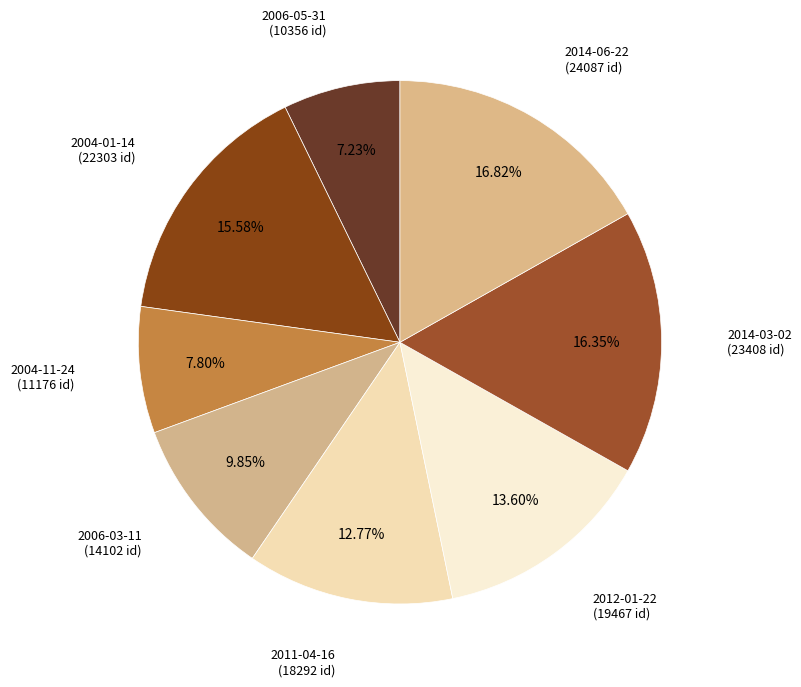

How many slices are in this pie chart?

8